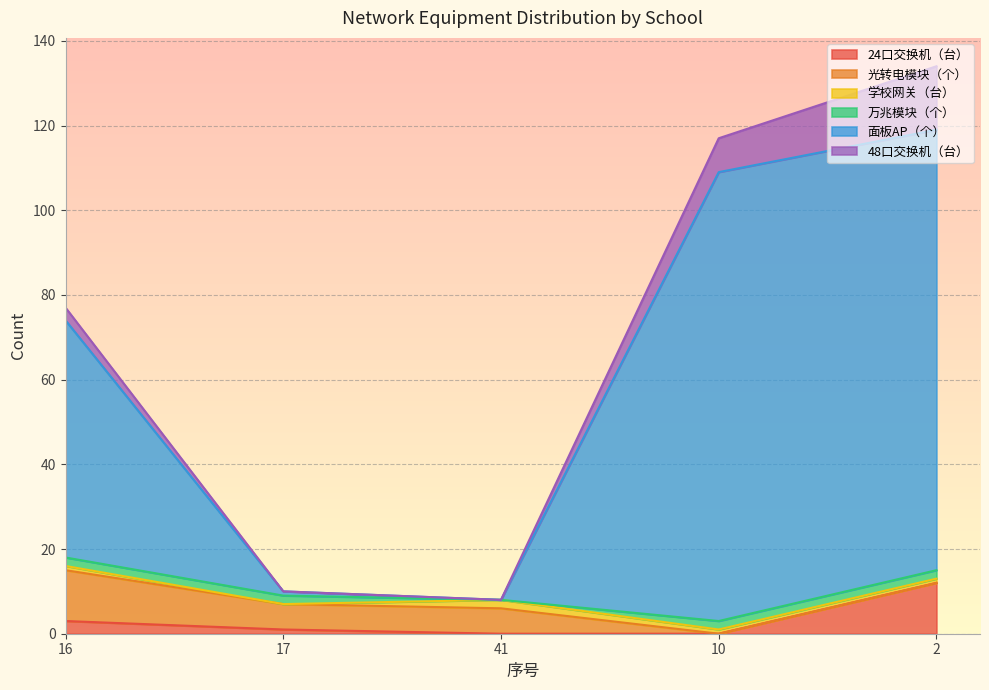

Is it true that 学校网关（台） equals 1 at 16?

True